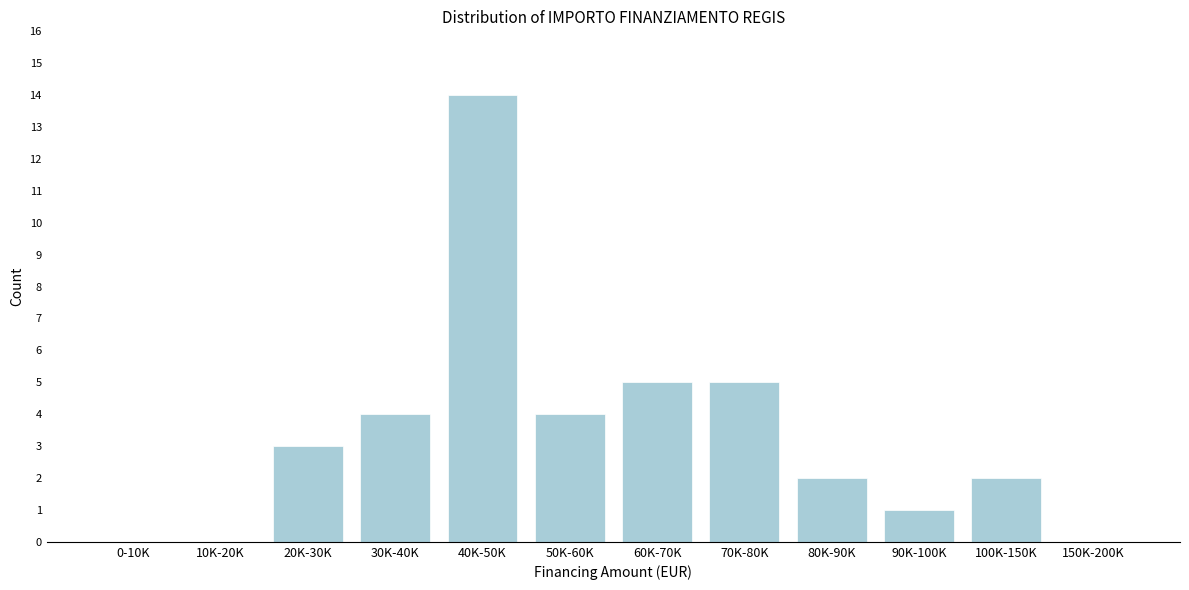

Reading right to left, list all the values displayed in this chart.

150K-200K=0	100K-150K=2	90K-100K=1	80K-90K=2	70K-80K=5	60K-70K=5	50K-60K=4	40K-50K=14	30K-40K=4	20K-30K=3	10K-20K=0	0-10K=0